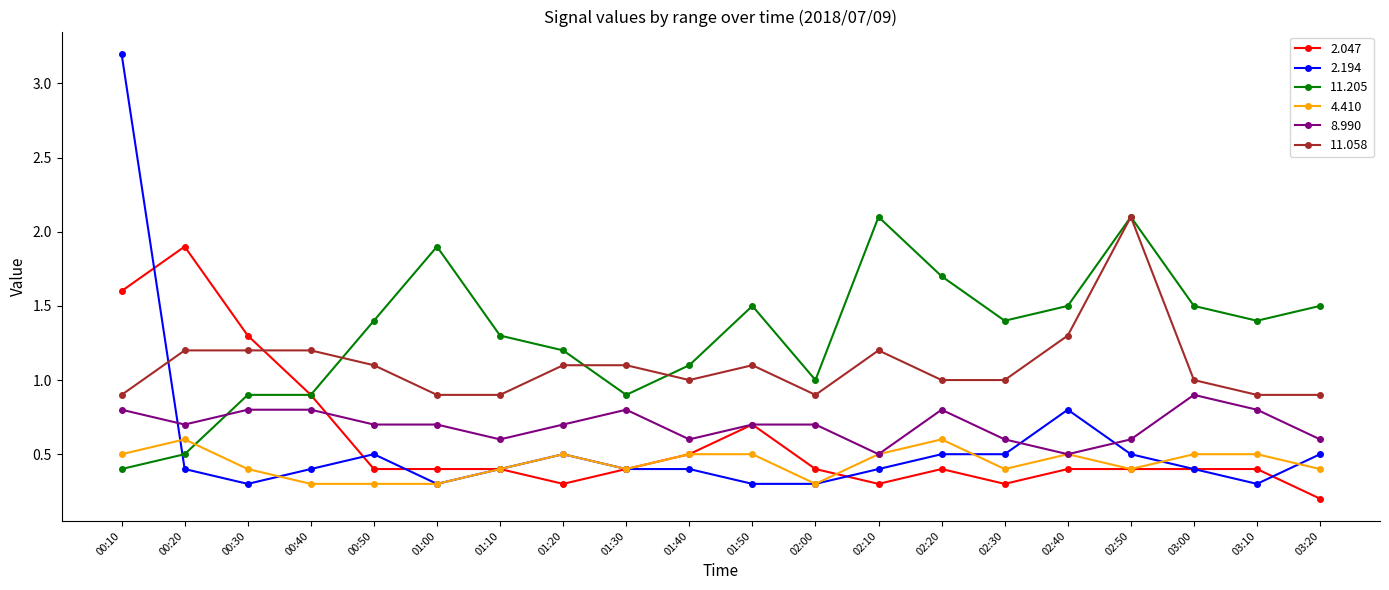

Reading left to right, extract all data points from this chart.

2.047: 1.6	1.9	1.3	0.9	0.4	0.4	0.4	0.3	0.4	0.5	0.7	0.4	0.3	0.4	0.3	0.4	0.4	0.4	0.4	0.2
2.194: 3.2	0.4	0.3	0.4	0.5	0.3	0.4	0.5	0.4	0.4	0.3	0.3	0.4	0.5	0.5	0.8	0.5	0.4	0.3	0.5
11.205: 0.4	0.5	0.9	0.9	1.4	1.9	1.3	1.2	0.9	1.1	1.5	1.0	2.1	1.7	1.4	1.5	2.1	1.5	1.4	1.5
4.410: 0.5	0.6	0.4	0.3	0.3	0.3	0.4	0.5	0.4	0.5	0.5	0.3	0.5	0.6	0.4	0.5	0.4	0.5	0.5	0.4
8.990: 0.8	0.7	0.8	0.8	0.7	0.7	0.6	0.7	0.8	0.6	0.7	0.7	0.5	0.8	0.6	0.5	0.6	0.9	0.8	0.6
11.058: 0.9	1.2	1.2	1.2	1.1	0.9	0.9	1.1	1.1	1.0	1.1	0.9	1.2	1.0	1.0	1.3	2.1	1.0	0.9	0.9